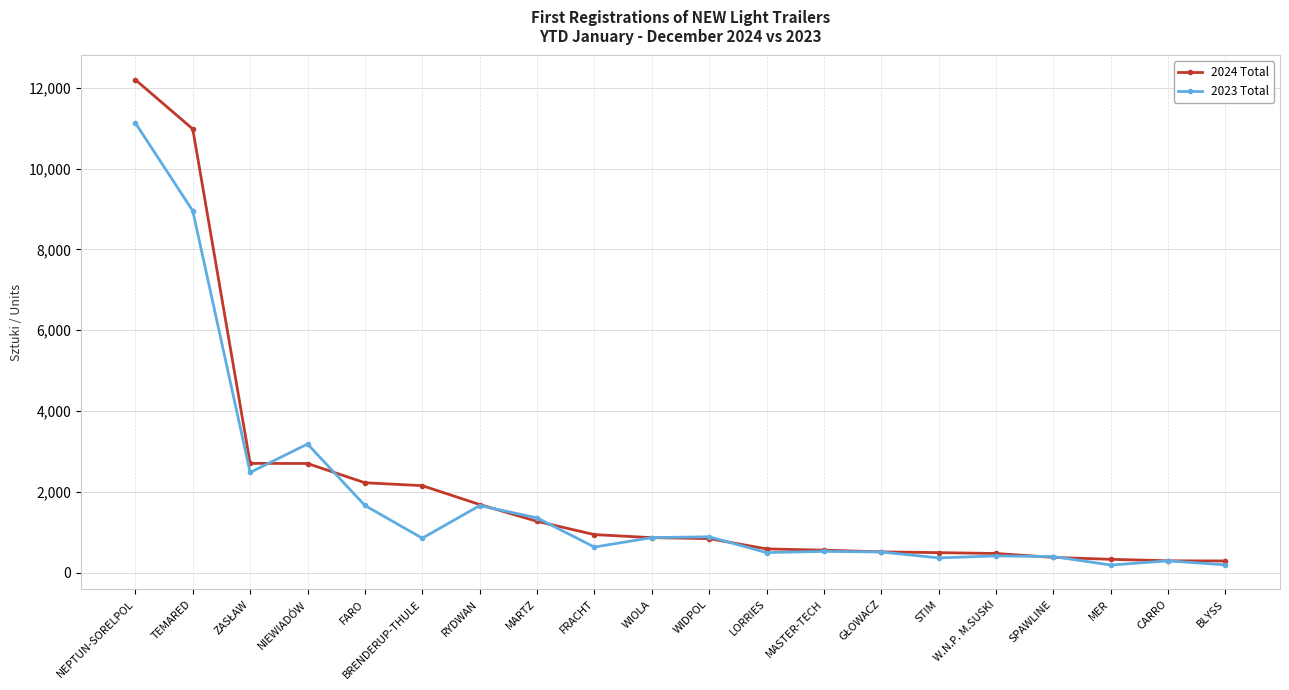

The 2024 Total series shows 3509 at FARO. True or false?

False